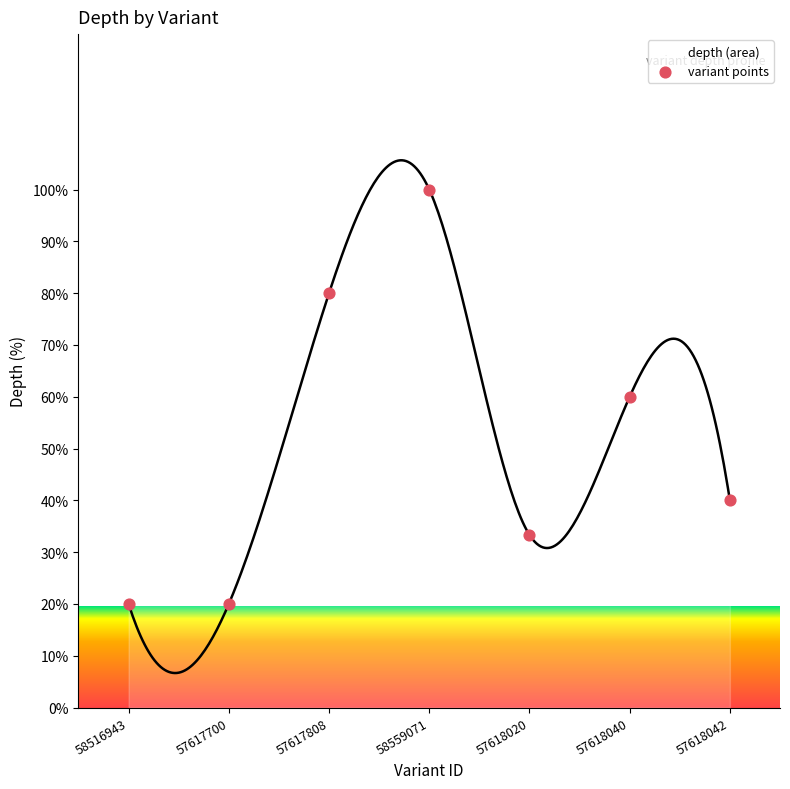

What is the range of Y values (max minus min)?

80.0